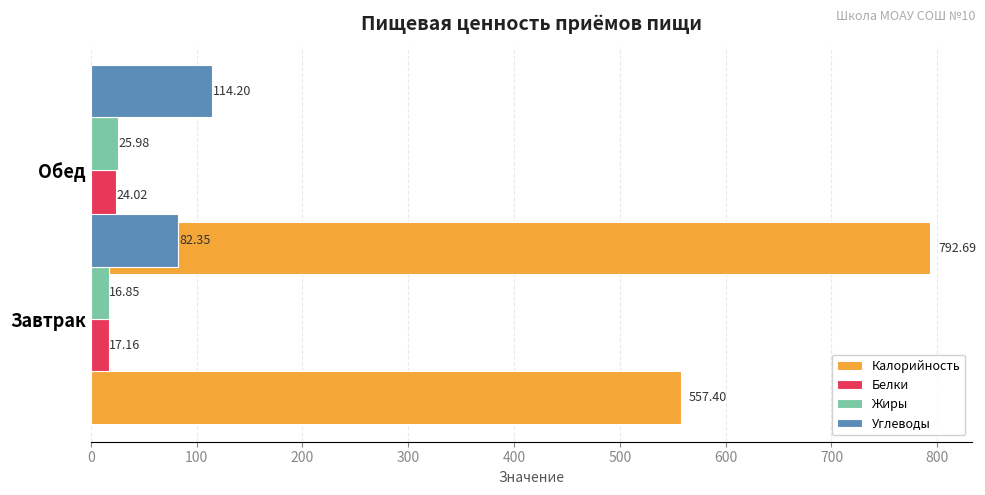

What is the difference between the highest and lowest values at 0?

540.5